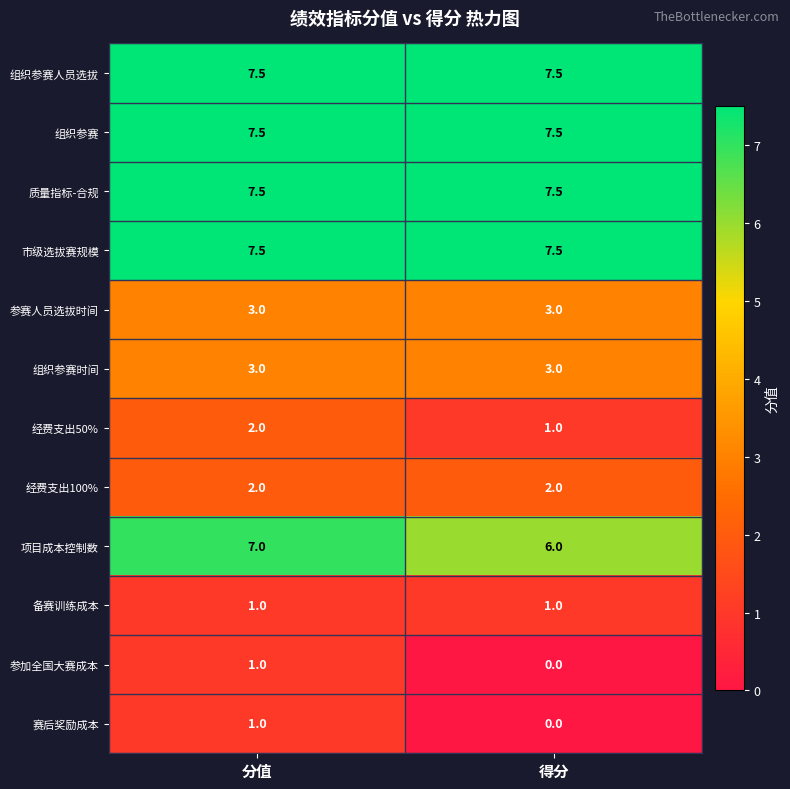

What is the spread (max minus min) of values at 得分?

7.5